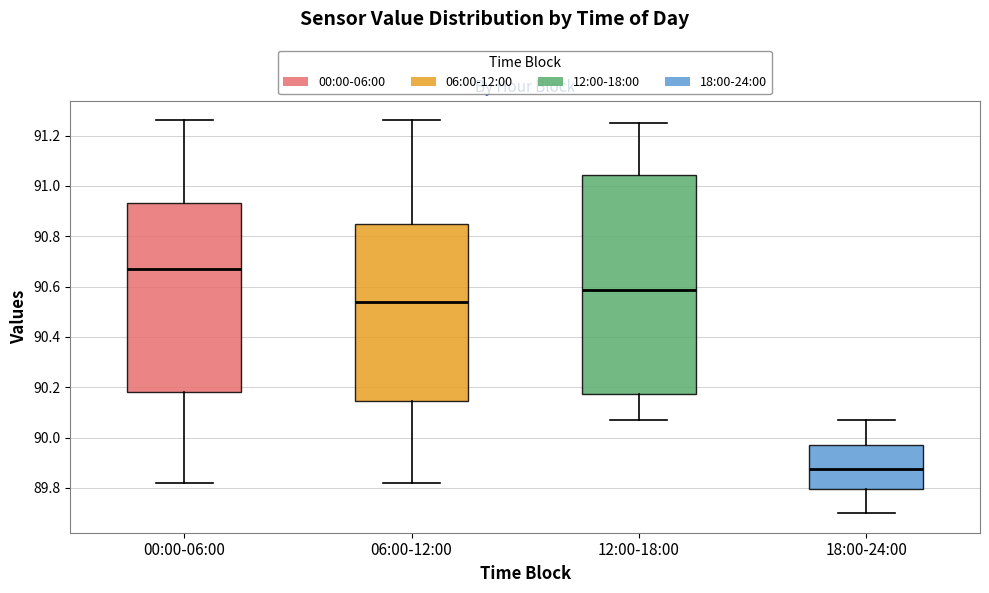

Which box has the highest median line?

00:00-06:00